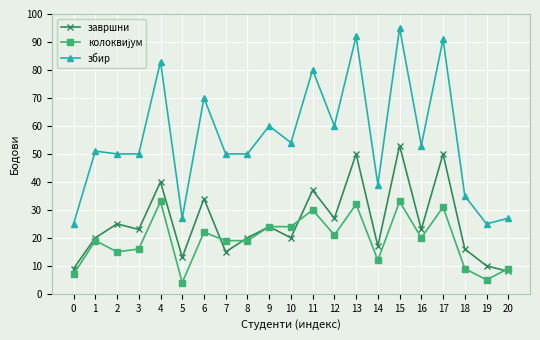

What is the difference between the maximum and second lowest values in the збир series?

70